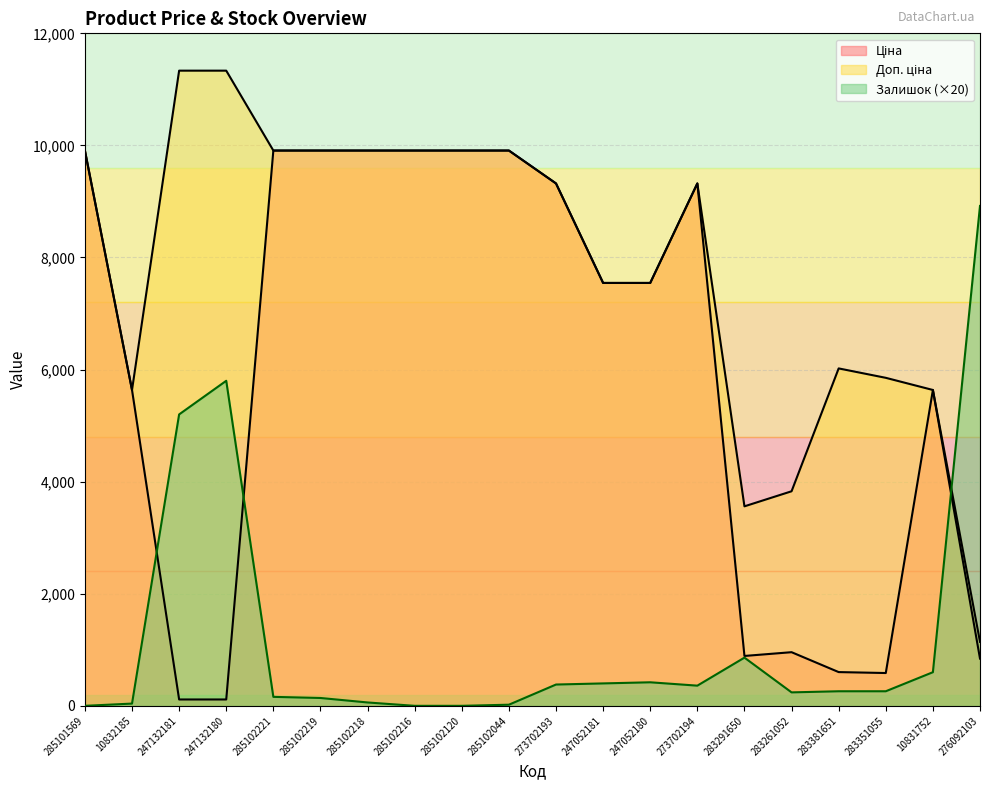

What is the sum of all Доп. ціна values?

157437.8